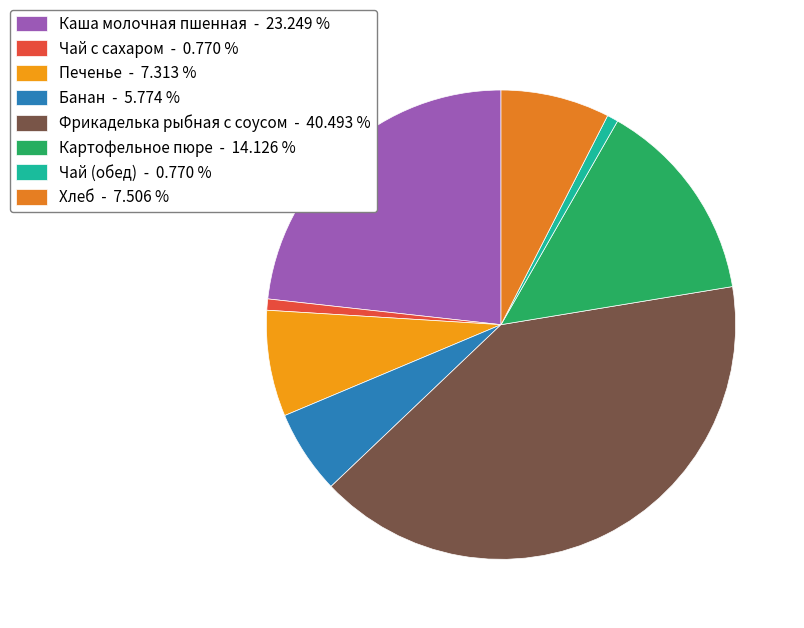

What percentage is the Банан slice, to the nearest percent?

6%